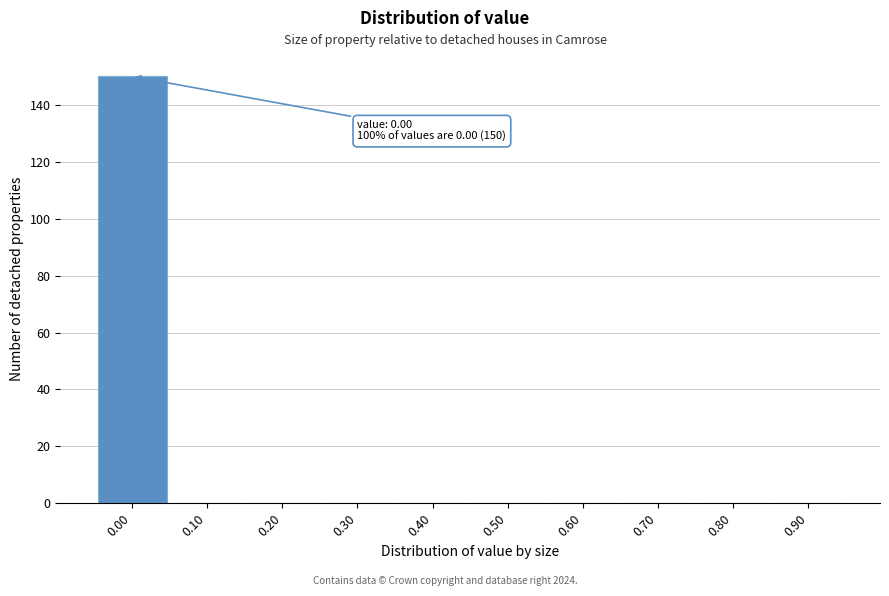

Reading right to left, what are all the values shown in this chart?

0.90=0	0.80=0	0.70=0	0.60=0	0.50=0	0.40=0	0.30=0	0.20=0	0.10=0	0.00=150